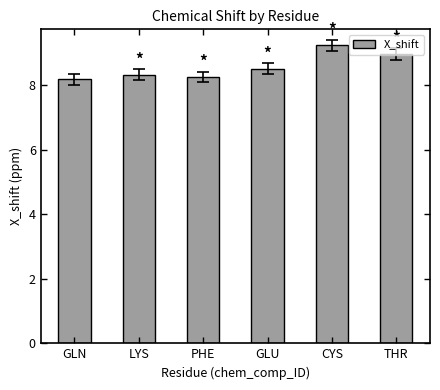

Is it true that the value at PHE is 8.3?

True